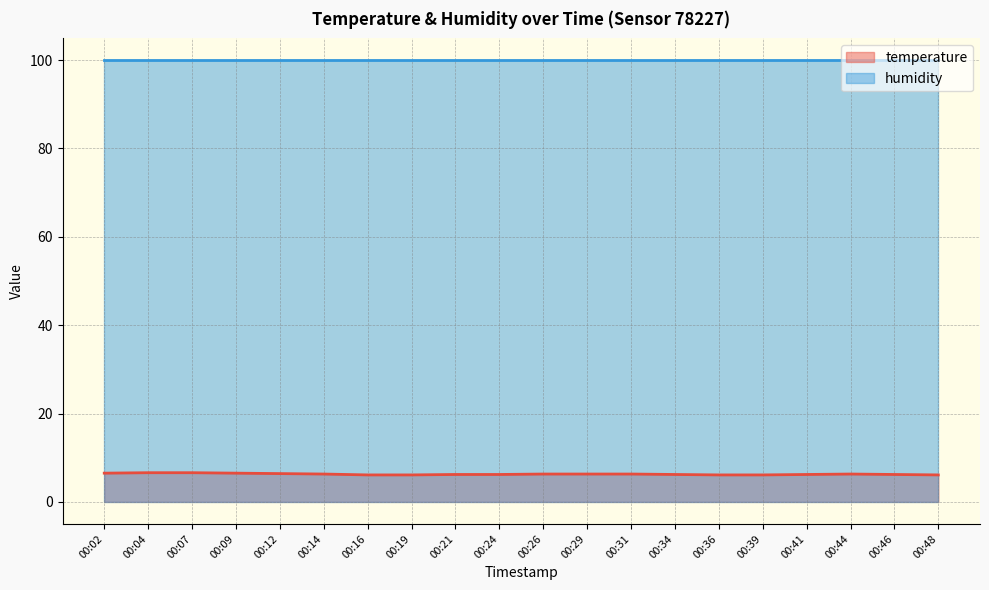

Rank the categories by value from highest to lowest.

00:04, 00:07, 00:02, 00:09, 00:12, 00:14, 00:26, 00:29, 00:31, 00:44, 00:21, 00:24, 00:34, 00:41, 00:46, 00:16, 00:19, 00:36, 00:39, 00:48